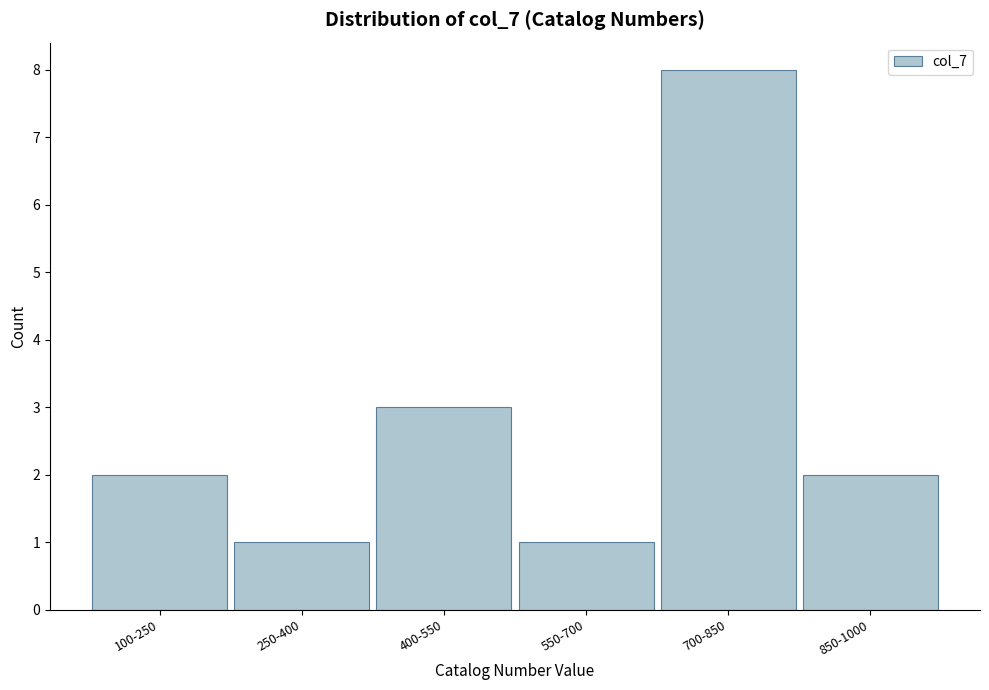

Reading right to left, what are all the values shown in this chart?

2	8	1	3	1	2